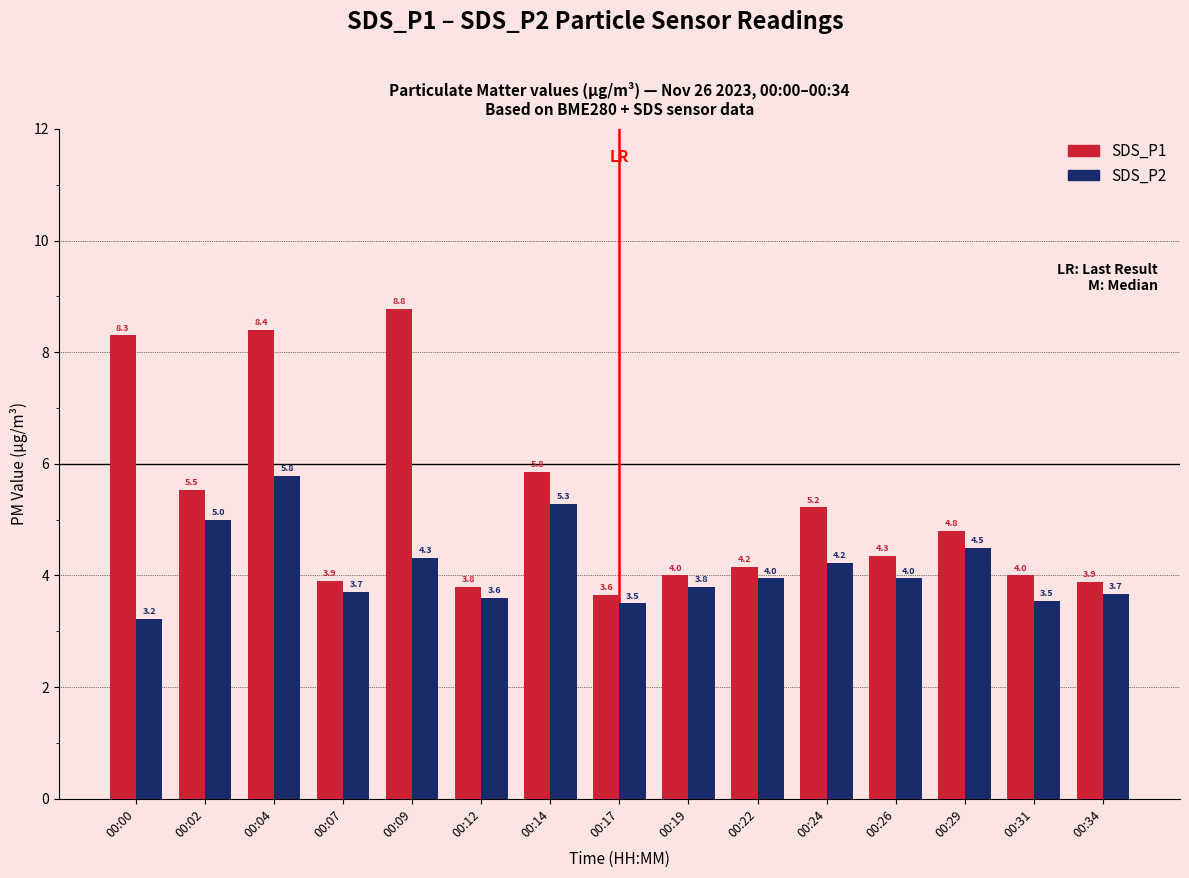

How many bars are there in total?

30